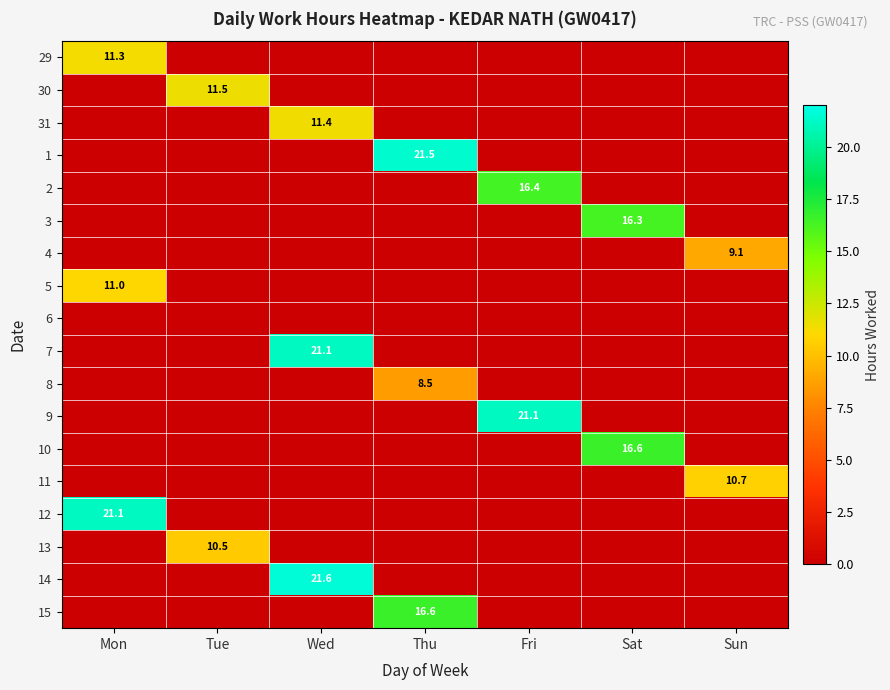

The 8 series shows 0.0 at Fri. True or false?

True